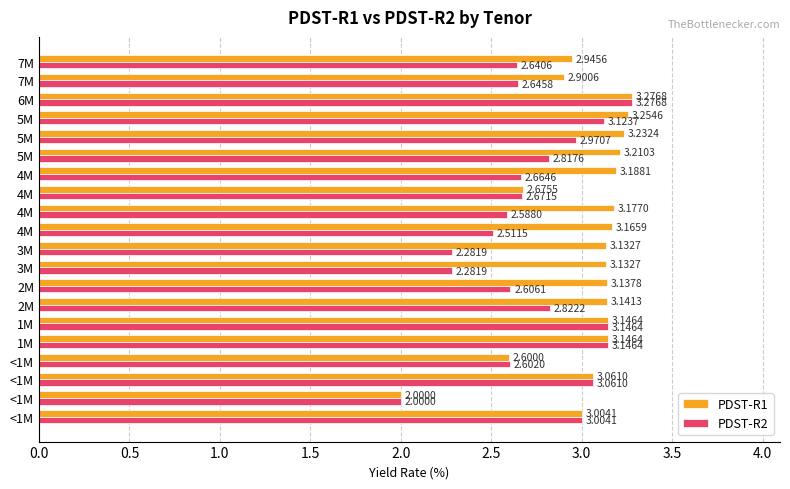

What are all the series names shown in the legend?

PDST-R1, PDST-R2